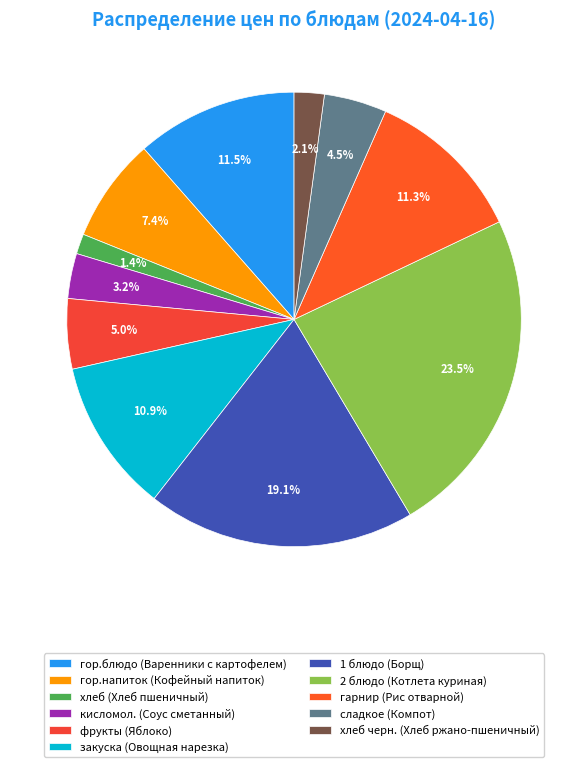

The сладкое (Компот) slice represents 15% of the pie. True or false?

False